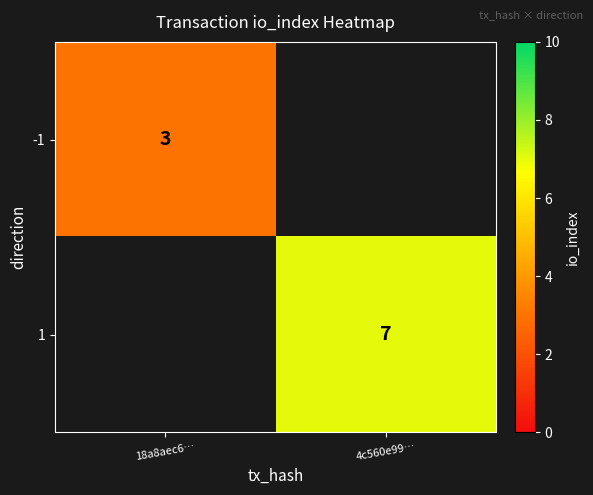

True or false: 1 has a value of 1 at 4c560e99….

False